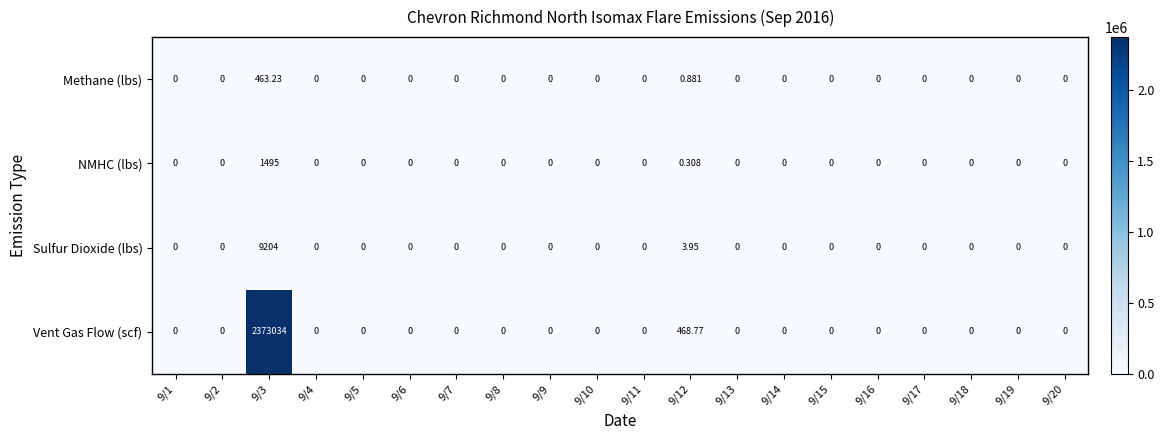

At which category does the chart reach its peak across all series?

9/3